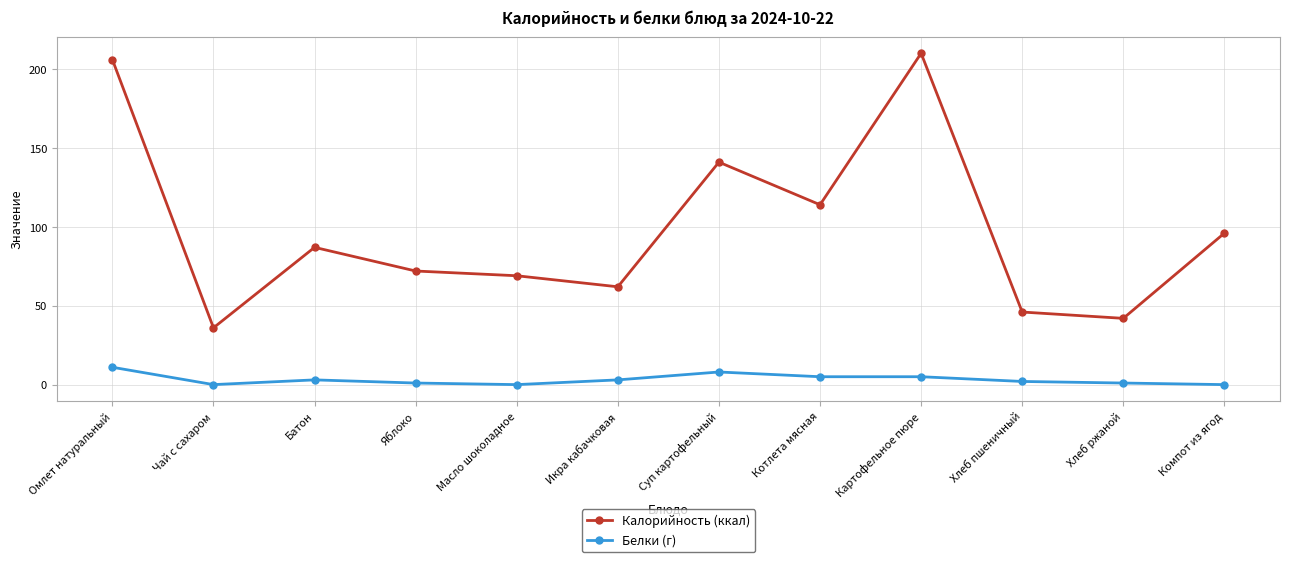

Reading left to right, extract all data points from this chart.

Калорийность (ккал): Омлет натуральный=206	Чай с сахаром=36	Батон=87	Яблоко=72	Масло шоколадное=69	Икра кабачковая=62	Суп картофельный=141	Котлета мясная=114	Картофельное пюре=210	Хлеб пшеничный=46	Хлеб ржаной=42	Компот из ягод=96
Белки (г): Омлет натуральный=11	Чай с сахаром=0	Батон=3	Яблоко=1	Масло шоколадное=0	Икра кабачковая=3	Суп картофельный=8	Котлета мясная=5	Картофельное пюре=5	Хлеб пшеничный=2	Хлеб ржаной=1	Компот из ягод=0